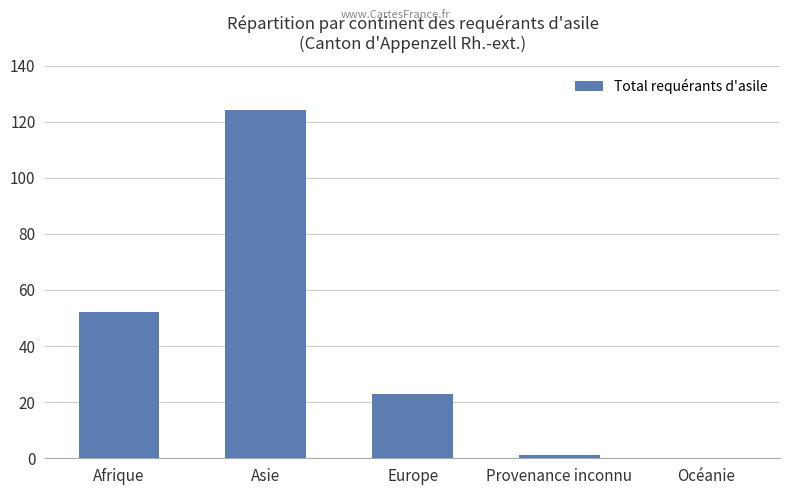

Approximately how many times larger is the value at Europe compared to Asie?

0.2